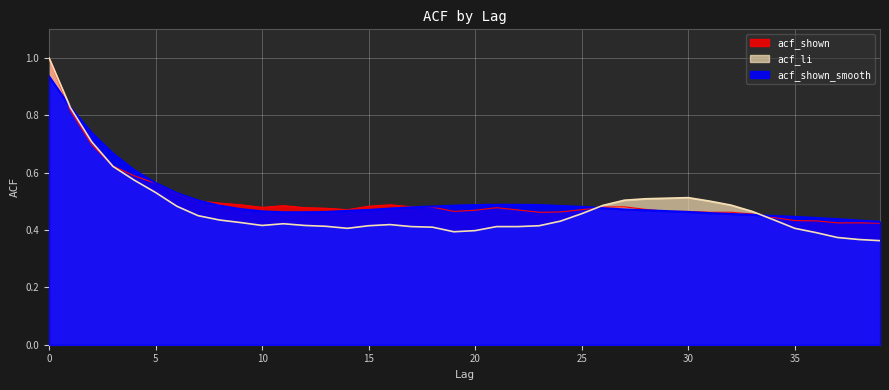

Which series has the largest range (max minus min)?

acf_li